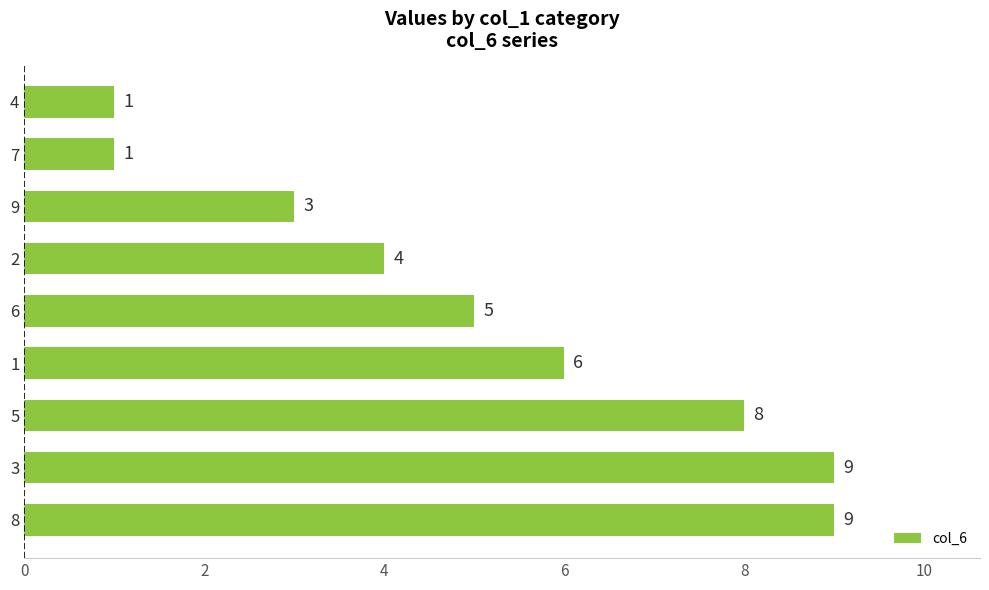

The chart shows a value of 13 at 8. True or false?

False